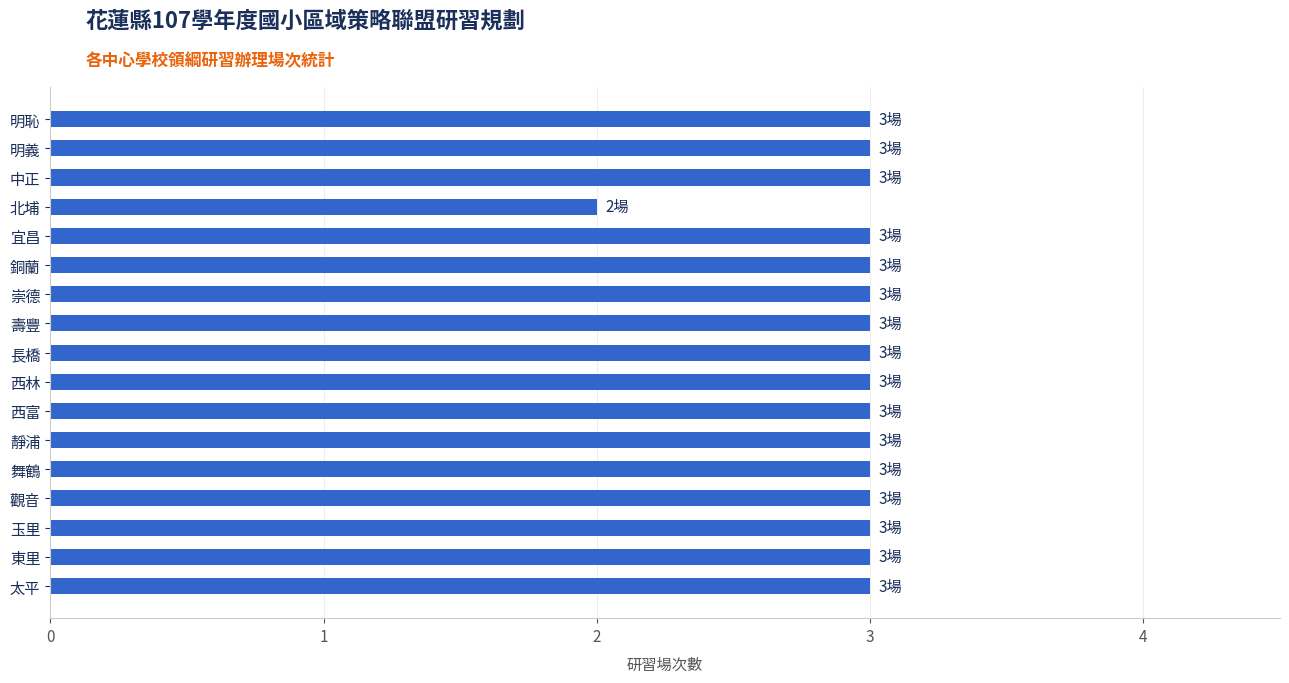

Reading bottom to top, what are all the values shown in this chart?

太平=3	東里=3	玉里=3	觀音=3	舞鶴=3	靜浦=3	西富=3	西林=3	長橋=3	壽豐=3	崇德=3	銅蘭=3	宜昌=3	北埔=2	中正=3	明義=3	明恥=3